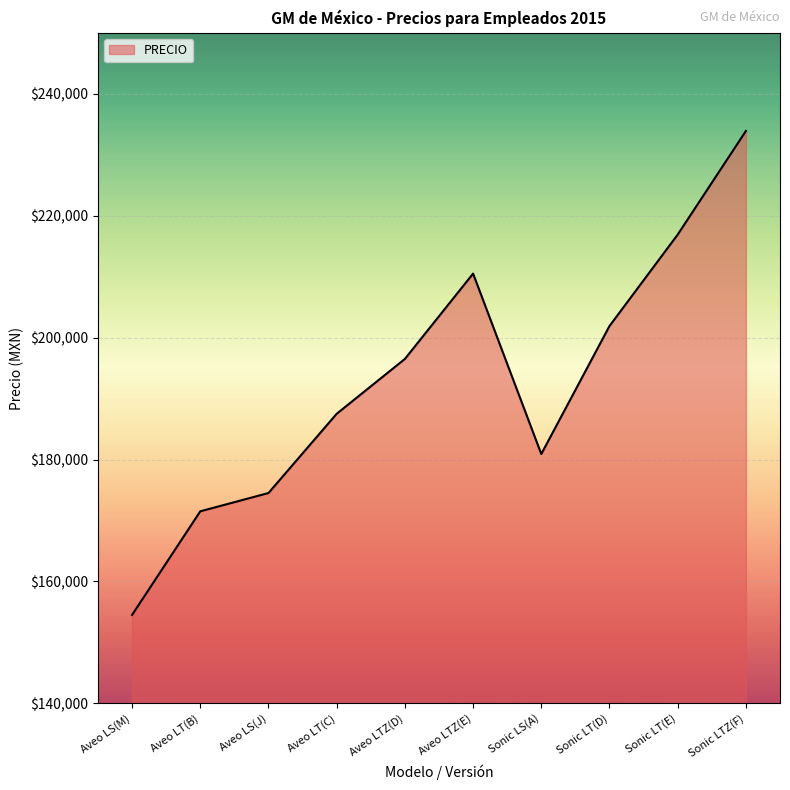

What is the change in value from Aveo LTZ(E) to Sonic LS(A)?

-29600